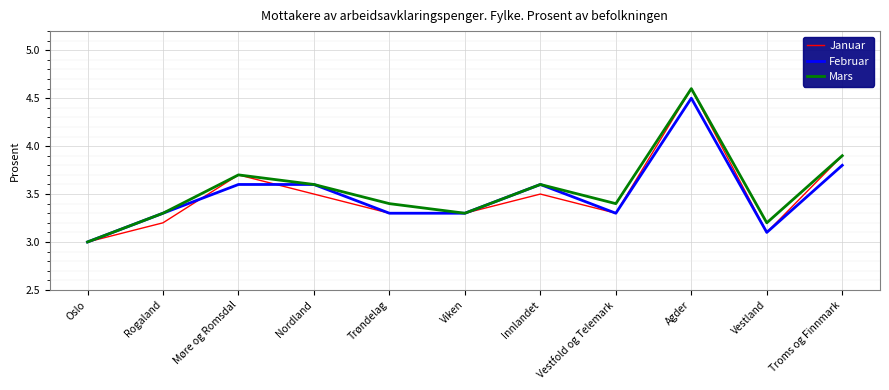

What is the sum of all Februar values?

38.4